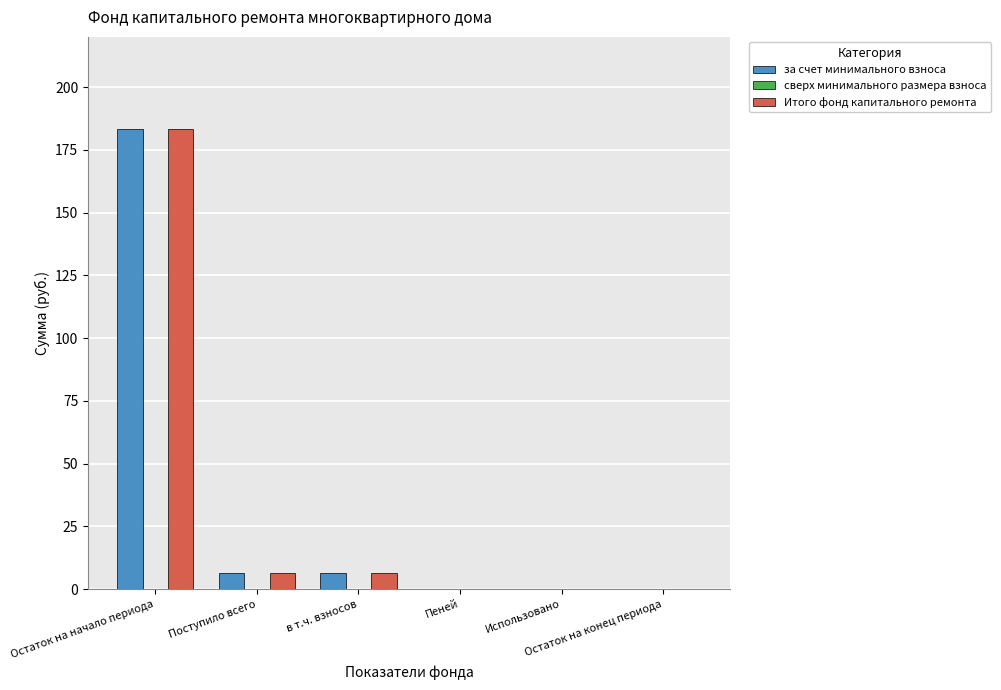

Does the chart contain stacked bars?

No